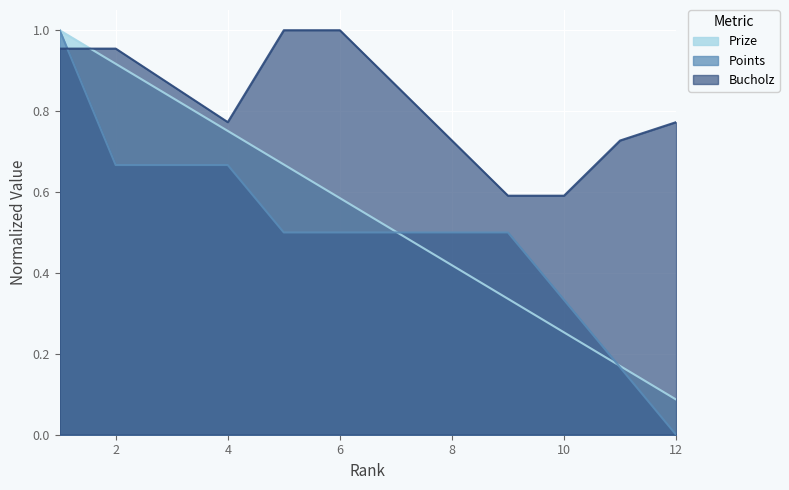

How many data points does each series have?

12